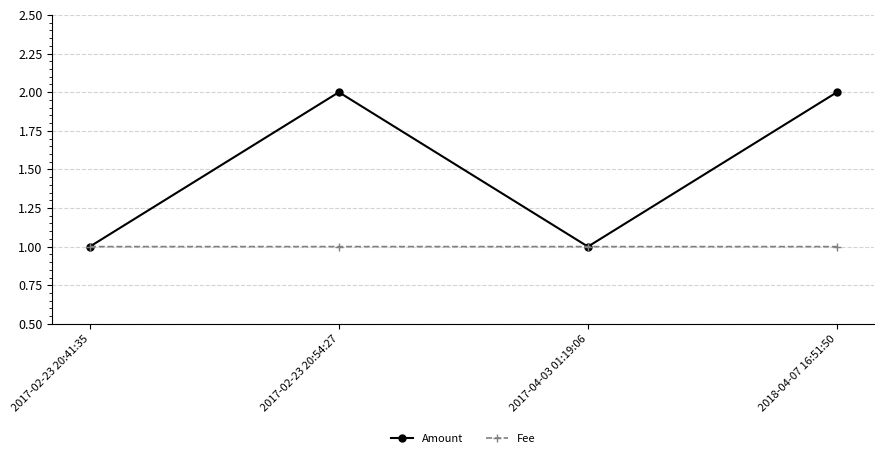

Between 2017-02-23 20:54:27 and 2017-04-03 01:19:06, which series saw the biggest shift?

Amount